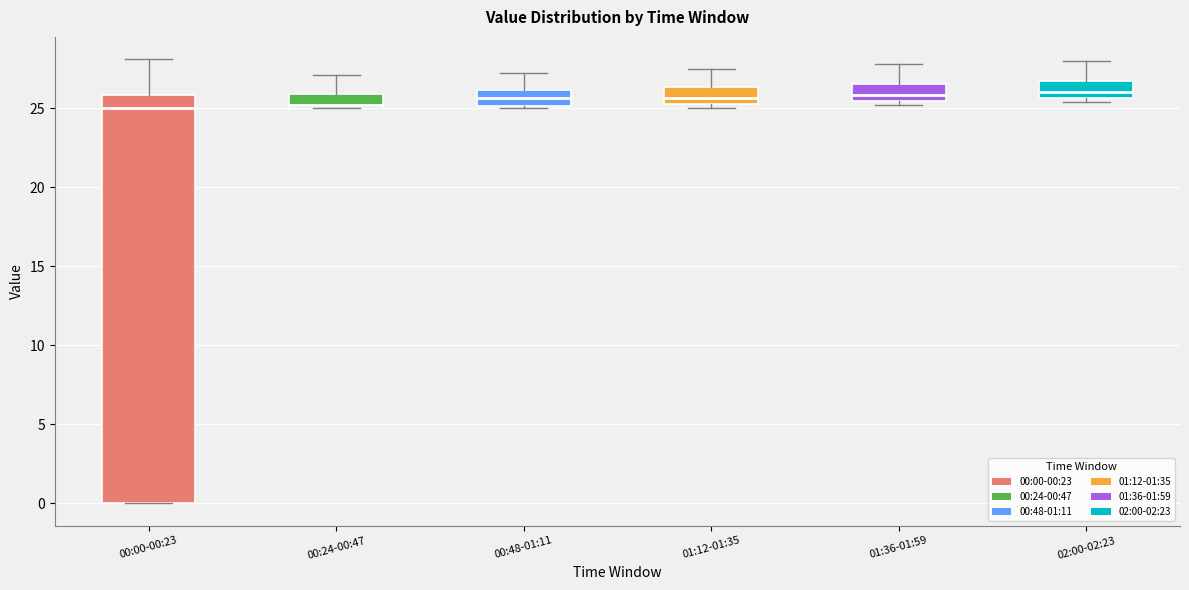

Where is the upper edge of the box for 01:36-01:59 on the y-axis? The values are not printed on the chart, so give them approximately, as read against the axis.

26.5